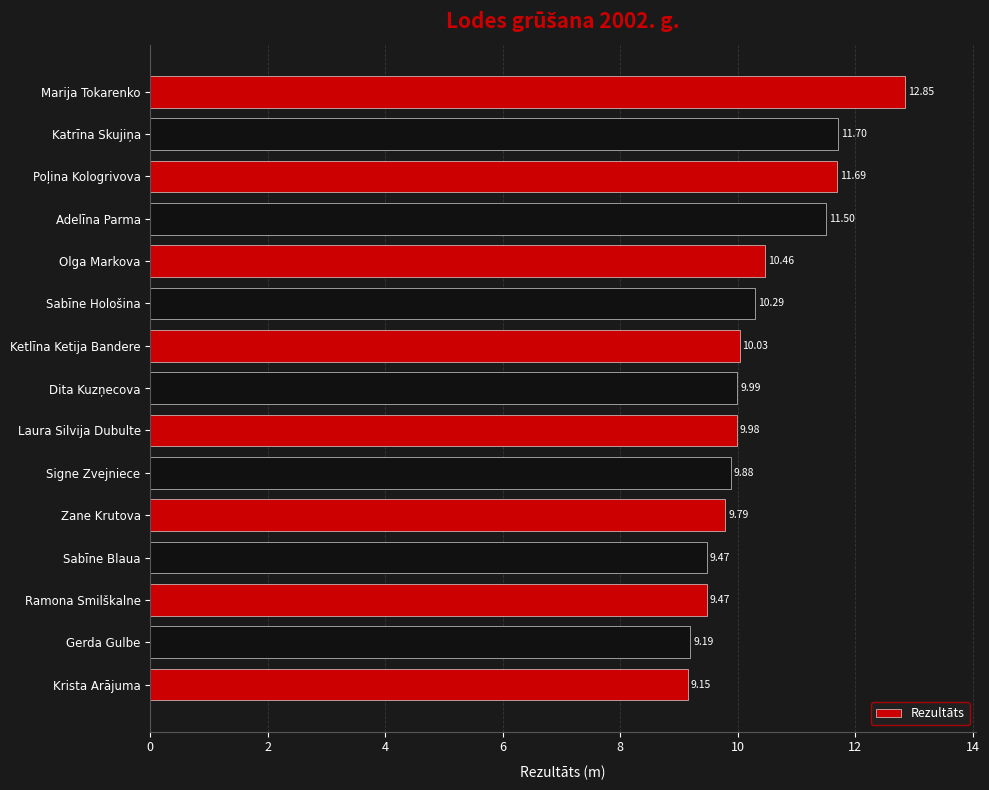

Which label corresponds to the largest value in the chart?

Marija Tokarenko